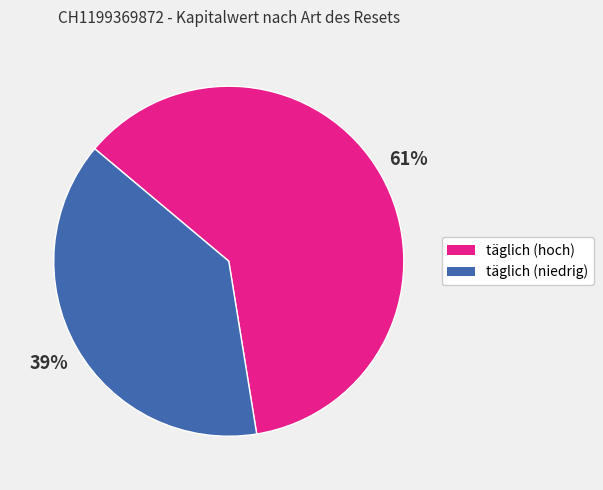

To the nearest percent, what is the average slice percentage?

50%